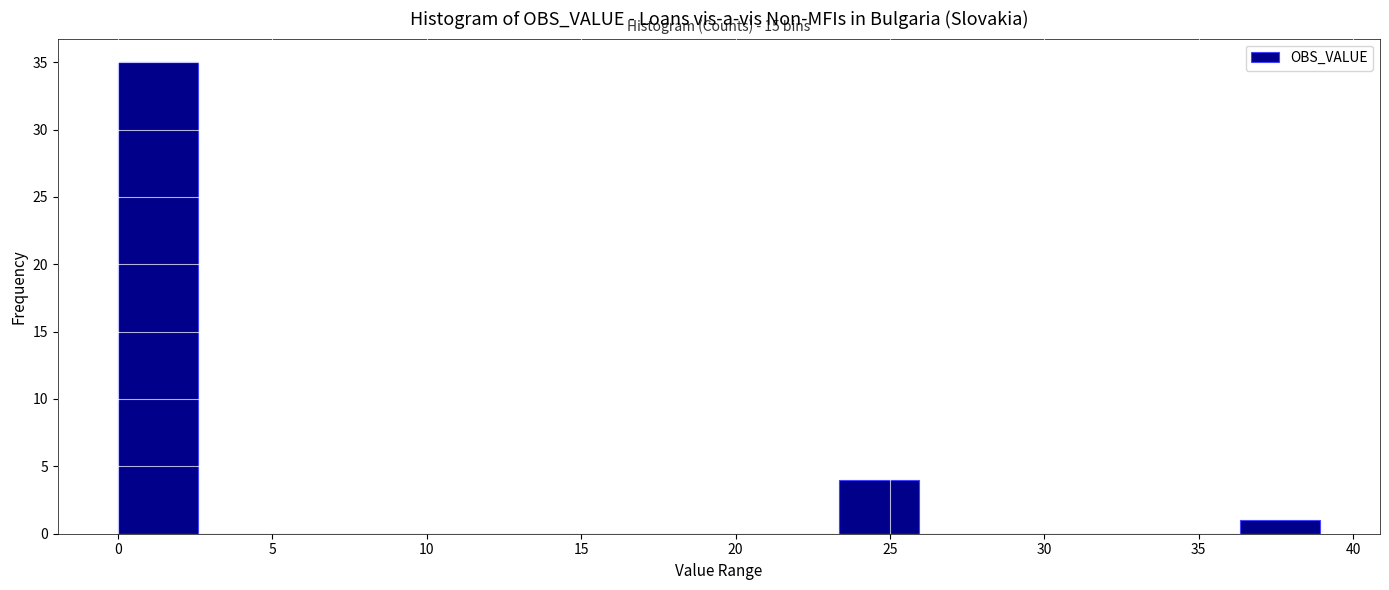

Over which range of the x-axis is the bar tallest?

0.0 to 2.5